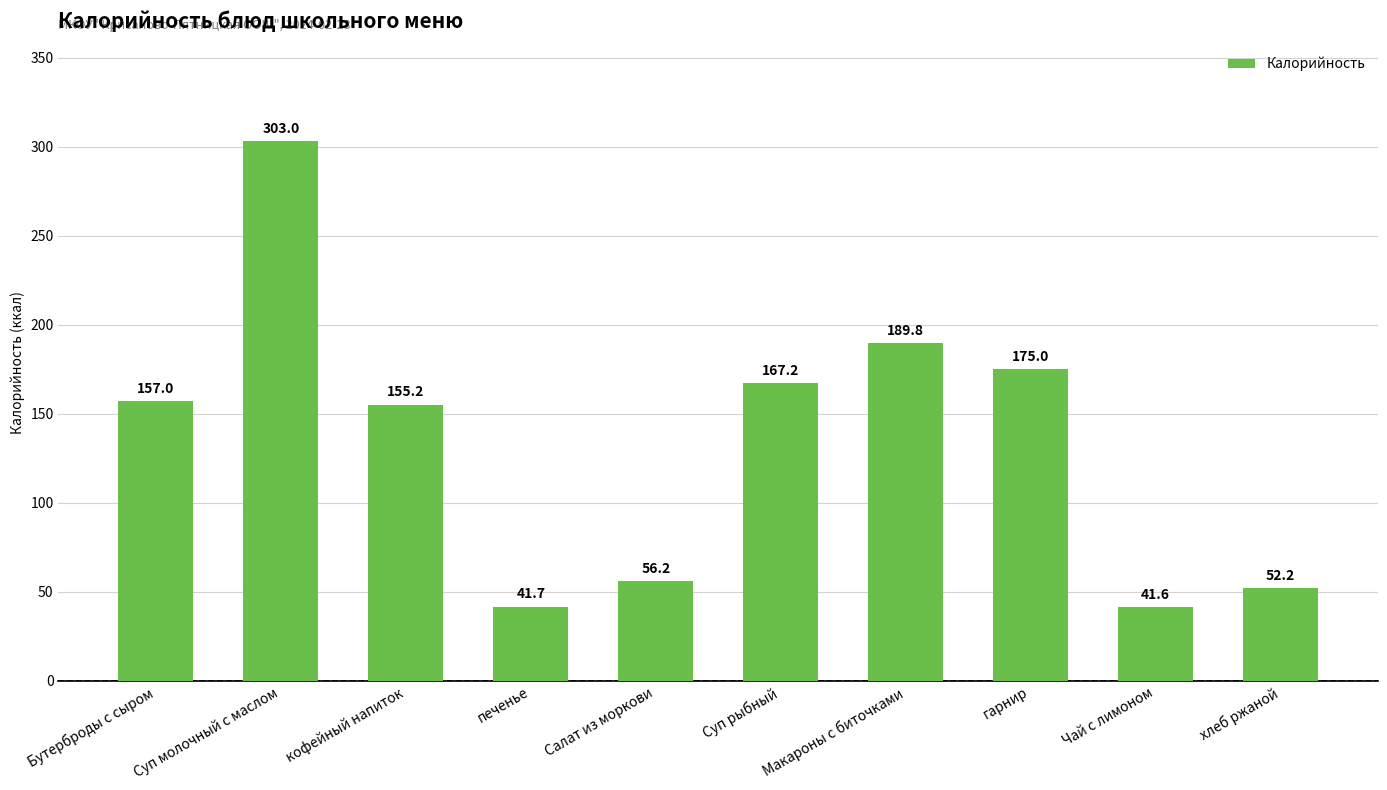

What is the label of the 6th bar from the left?

Суп рыбный